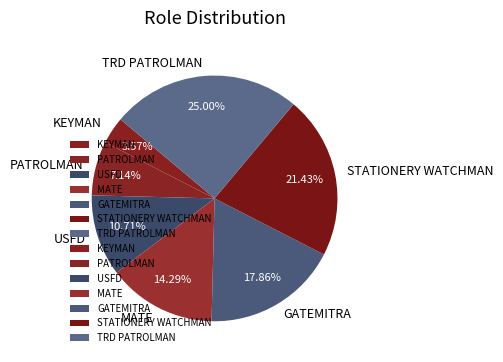

How many segments does this pie chart have?

7